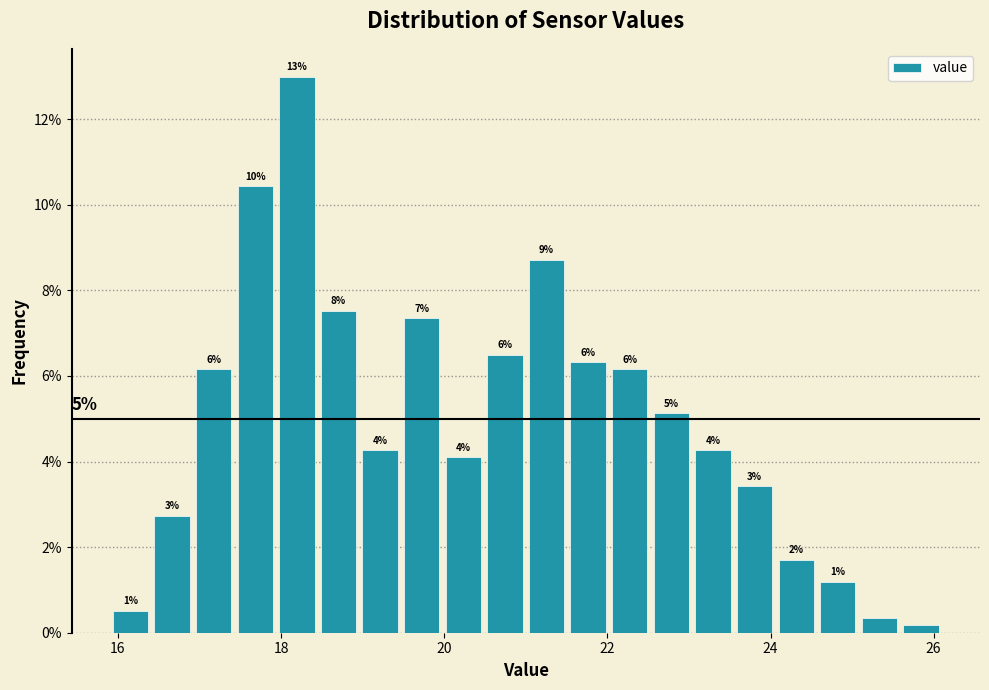

Around what value on the x-axis is the tallest bar? Give the approximate position of its centre, as read against the axis.

18.2